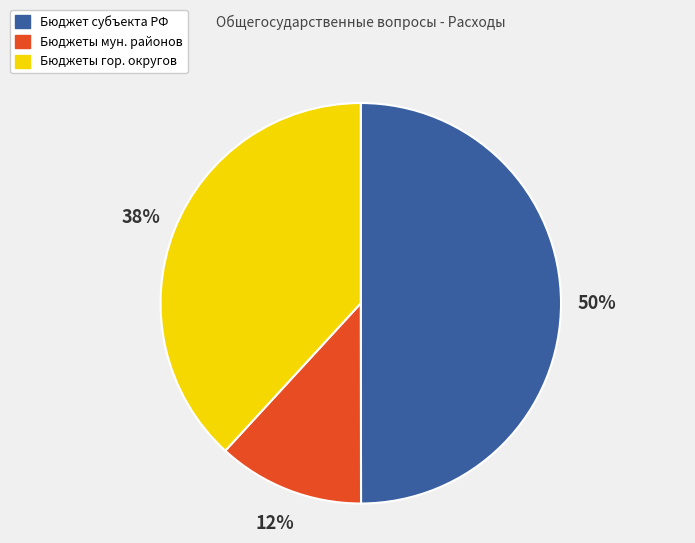

To the nearest percent, what is the difference between the largest and smallest slice percentages?

38%